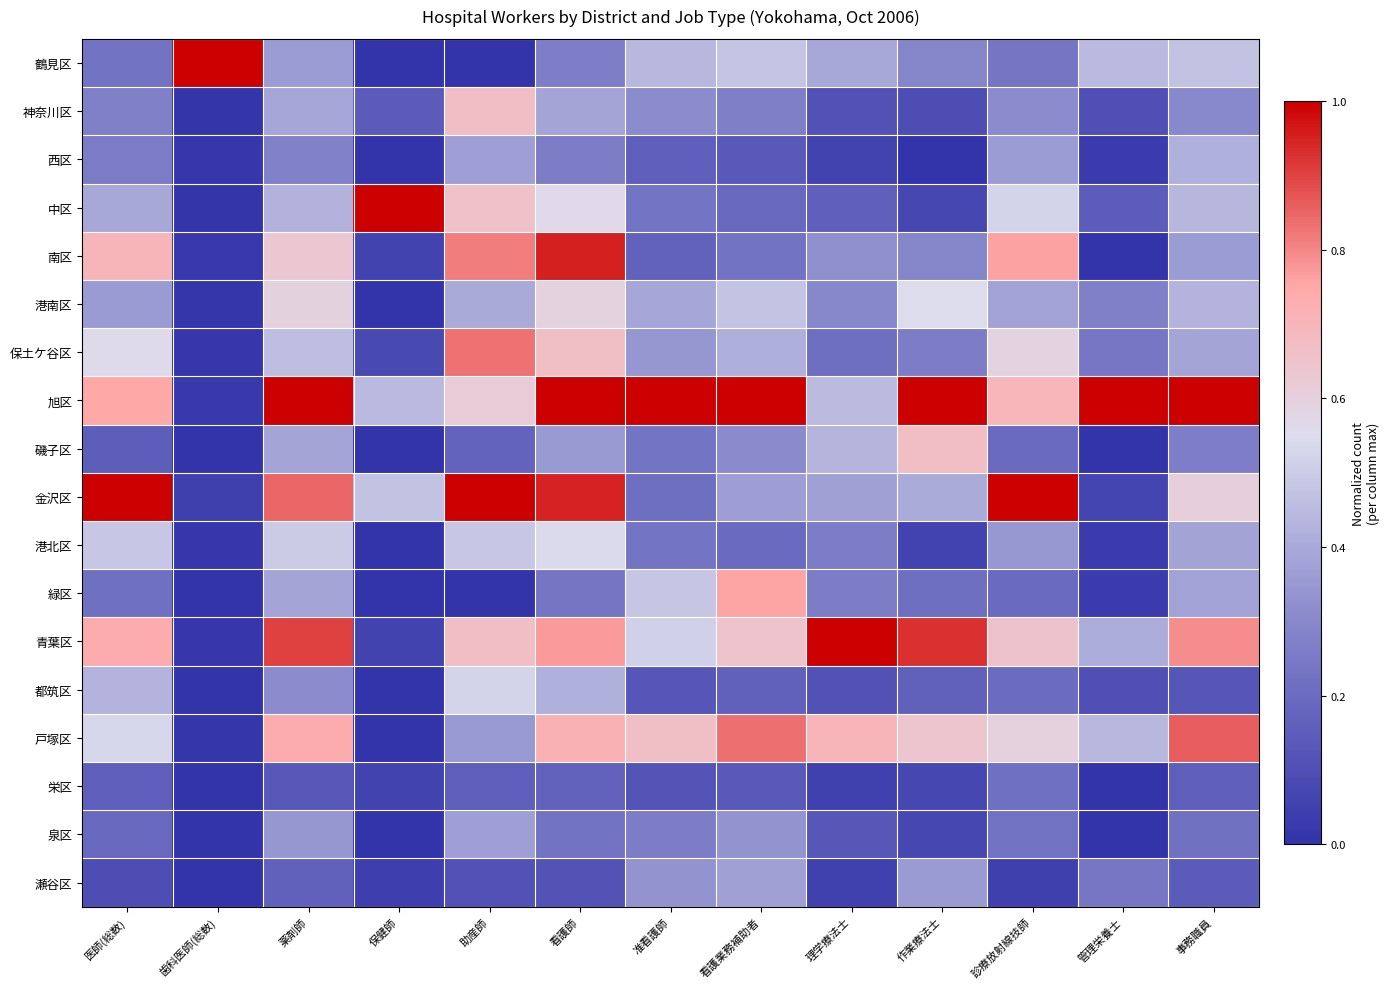

Reading left to right, what are all the values shown in this chart?

鶴見区: 医師(総数)=0.2	歯科医師(総数)=1.0	薬剤師=0.4	保健師=0.0	助産師=0.0	看護師=0.3	准看護師=0.4	看護業務補助者=0.5	理学療法士=0.4	作業療法士=0.3	診療放射線技師=0.2	管理栄養士=0.4	事務職員=0.5
神奈川区: 医師(総数)=0.3	歯科医師(総数)=0.0	薬剤師=0.4	保健師=0.1	助産師=0.7	看護師=0.4	准看護師=0.3	看護業務補助者=0.3	理学療法士=0.1	作業療法士=0.1	診療放射線技師=0.3	管理栄養士=0.1	事務職員=0.3
西区: 医師(総数)=0.3	歯科医師(総数)=0.0	薬剤師=0.3	保健師=0.0	助産師=0.4	看護師=0.3	准看護師=0.2	看護業務補助者=0.1	理学療法士=0.1	作業療法士=0.0	診療放射線技師=0.4	管理栄養士=0.0	事務職員=0.4
中区: 医師(総数)=0.4	歯科医師(総数)=0.0	薬剤師=0.4	保健師=1.0	助産師=0.7	看護師=0.6	准看護師=0.2	看護業務補助者=0.2	理学療法士=0.2	作業療法士=0.1	診療放射線技師=0.5	管理栄養士=0.1	事務職員=0.4
南区: 医師(総数)=0.7	歯科医師(総数)=0.0	薬剤師=0.6	保健師=0.1	助産師=0.8	看護師=1.0	准看護師=0.2	看護業務補助者=0.2	理学療法士=0.3	作業療法士=0.3	診療放射線技師=0.8	管理栄養士=0.0	事務職員=0.4
港南区: 医師(総数)=0.4	歯科医師(総数)=0.0	薬剤師=0.6	保健師=0.0	助産師=0.4	看護師=0.6	准看護師=0.4	看護業務補助者=0.5	理学療法士=0.3	作業療法士=0.5	診療放射線技師=0.4	管理栄養士=0.3	事務職員=0.4
保土ケ谷区: 医師(総数)=0.6	歯科医師(総数)=0.0	薬剤師=0.5	保健師=0.1	助産師=0.8	看護師=0.7	准看護師=0.3	看護業務補助者=0.4	理学療法士=0.2	作業療法士=0.3	診療放射線技師=0.6	管理栄養士=0.2	事務職員=0.4
旭区: 医師(総数)=0.8	歯科医師(総数)=0.0	薬剤師=1.0	保健師=0.4	助産師=0.6	看護師=1.0	准看護師=1.0	看護業務補助者=1.0	理学療法士=0.5	作業療法士=1.0	診療放射線技師=0.7	管理栄養士=1.0	事務職員=1.0
磯子区: 医師(総数)=0.2	歯科医師(総数)=0.0	薬剤師=0.4	保健師=0.0	助産師=0.2	看護師=0.4	准看護師=0.2	看護業務補助者=0.3	理学療法士=0.4	作業療法士=0.7	診療放射線技師=0.2	管理栄養士=0.0	事務職員=0.3
金沢区: 医師(総数)=1.0	歯科医師(総数)=0.0	薬剤師=0.9	保健師=0.5	助産師=1.0	看護師=0.9	准看護師=0.2	看護業務補助者=0.4	理学療法士=0.4	作業療法士=0.4	診療放射線技師=1.0	管理栄養士=0.1	事務職員=0.6
港北区: 医師(総数)=0.5	歯科医師(総数)=0.0	薬剤師=0.5	保健師=0.0	助産師=0.5	看護師=0.5	准看護師=0.2	看護業務補助者=0.2	理学療法士=0.3	作業療法士=0.1	診療放射線技師=0.3	管理栄養士=0.0	事務職員=0.4
緑区: 医師(総数)=0.2	歯科医師(総数)=0.0	薬剤師=0.4	保健師=0.0	助産師=0.0	看護師=0.2	准看護師=0.5	看護業務補助者=0.8	理学療法士=0.3	作業療法士=0.2	診療放射線技師=0.2	管理栄養士=0.0	事務職員=0.4
青葉区: 医師(総数)=0.7	歯科医師(総数)=0.0	薬剤師=0.9	保健師=0.1	助産師=0.7	看護師=0.8	准看護師=0.5	看護業務補助者=0.7	理学療法士=1.0	作業療法士=0.9	診療放射線技師=0.7	管理栄養士=0.4	事務職員=0.8
都筑区: 医師(総数)=0.4	歯科医師(総数)=0.0	薬剤師=0.3	保健師=0.0	助産師=0.5	看護師=0.4	准看護師=0.1	看護業務補助者=0.2	理学療法士=0.1	作業療法士=0.2	診療放射線技師=0.2	管理栄養士=0.1	事務職員=0.1
戸塚区: 医師(総数)=0.5	歯科医師(総数)=0.0	薬剤師=0.7	保健師=0.0	助産師=0.3	看護師=0.7	准看護師=0.7	看護業務補助者=0.8	理学療法士=0.7	作業療法士=0.6	診療放射線技師=0.6	管理栄養士=0.4	事務職員=0.9
栄区: 医師(総数)=0.2	歯科医師(総数)=0.0	薬剤師=0.1	保健師=0.1	助産師=0.2	看護師=0.2	准看護師=0.1	看護業務補助者=0.1	理学療法士=0.1	作業療法士=0.1	診療放射線技師=0.2	管理栄養士=0.0	事務職員=0.2
泉区: 医師(総数)=0.2	歯科医師(総数)=0.0	薬剤師=0.3	保健師=0.0	助産師=0.4	看護師=0.2	准看護師=0.3	看護業務補助者=0.3	理学療法士=0.1	作業療法士=0.1	診療放射線技師=0.2	管理栄養士=0.0	事務職員=0.2
瀬谷区: 医師(総数)=0.1	歯科医師(総数)=0.0	薬剤師=0.2	保健師=0.0	助産師=0.1	看護師=0.1	准看護師=0.3	看護業務補助者=0.4	理学療法士=0.1	作業療法士=0.4	診療放射線技師=0.0	管理栄養士=0.2	事務職員=0.1